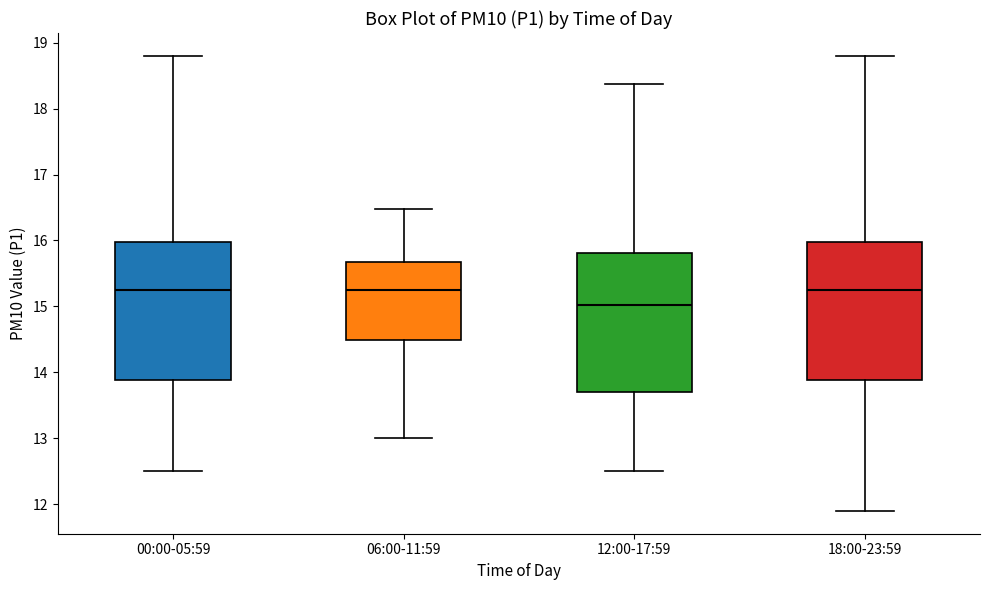

Reading left to right, transcribe this box plot: for each box, give where its median line is, the range the box spans, and where its two whiskers end, as read against the y-axis. The values are not printed on the chart, so give them approximately, as read against the axis.

00:00-05:59: median 15.3, box 13.9 to 16.0, whiskers 12.5 to 18.8
06:00-11:59: median 15.3, box 14.5 to 15.7, whiskers 13.0 to 16.5
12:00-17:59: median 15.0, box 13.7 to 15.8, whiskers 12.5 to 18.4
18:00-23:59: median 15.3, box 13.9 to 16.0, whiskers 11.9 to 18.8